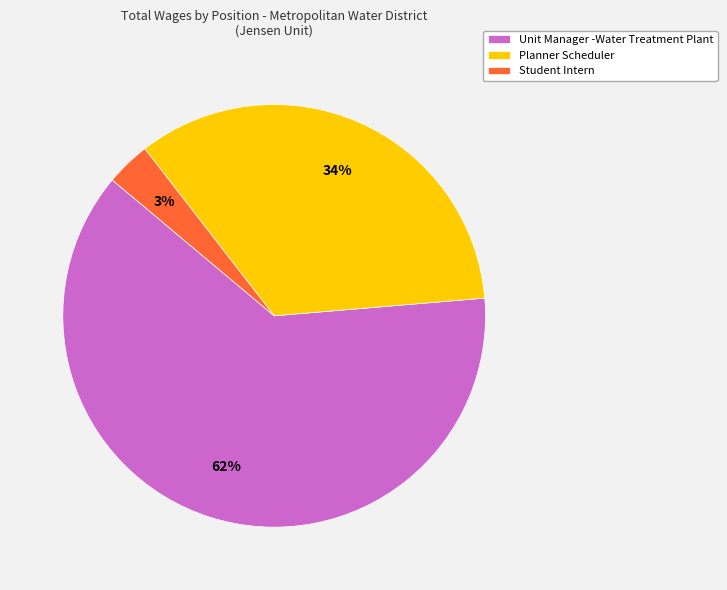

Count the number of slices in the pie.

3